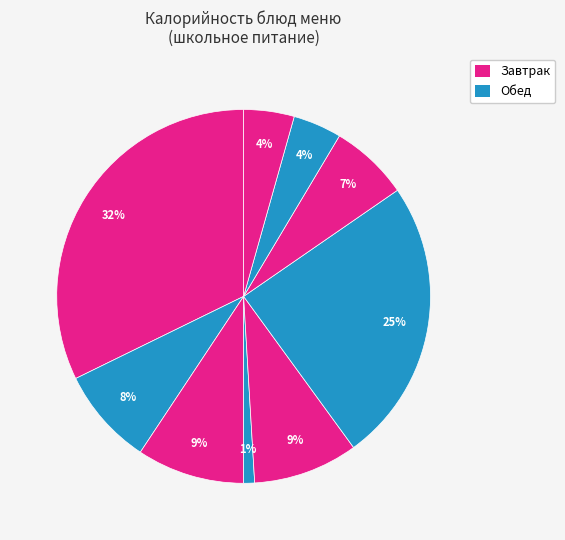

How many slices are in this pie chart?

9